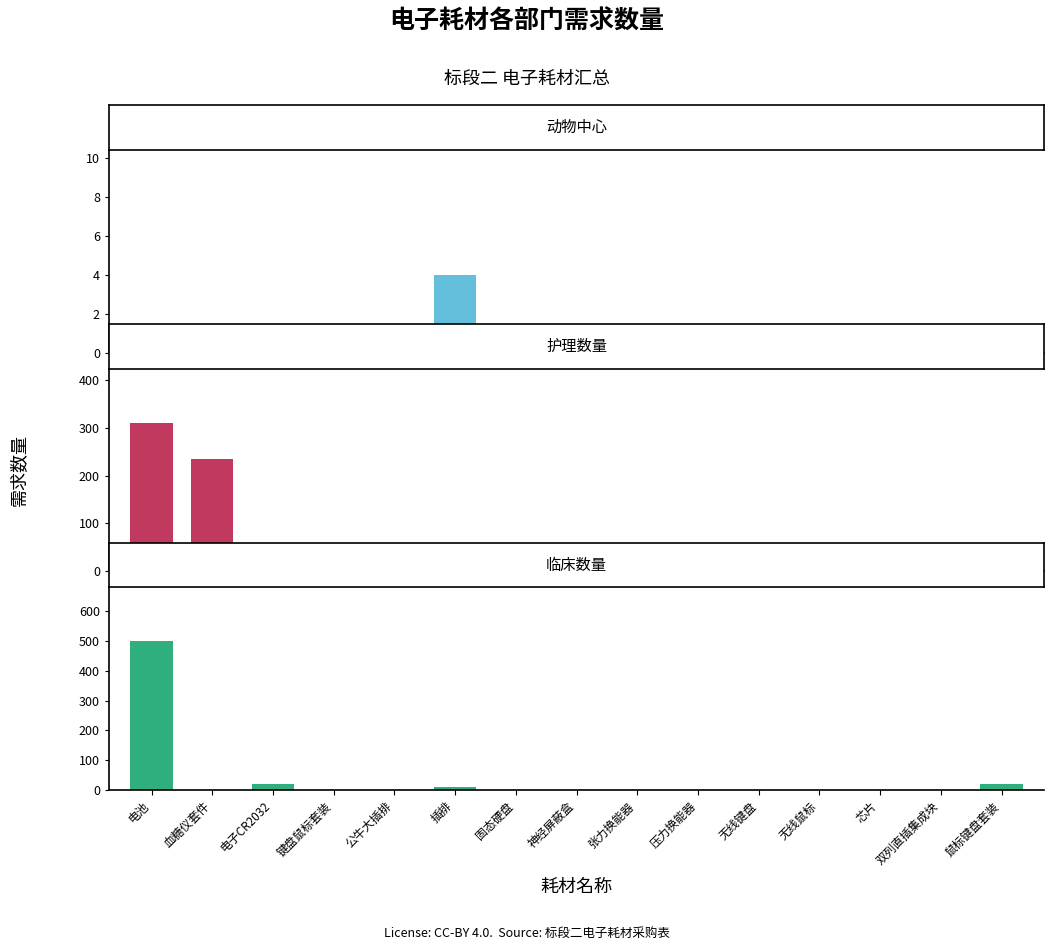

List the labels in order of 动物中心 value, smallest first.

电池, 血糖仪套件, 电子CR2032, 键盘鼠标套装, 公牛大插排, 固态硬盘, 神经屏蔽盒, 张力换能器, 压力换能器, 无线键盘, 无线鼠标, 芯片, 双列直插集成块, 鼠标键盘套装, 插排